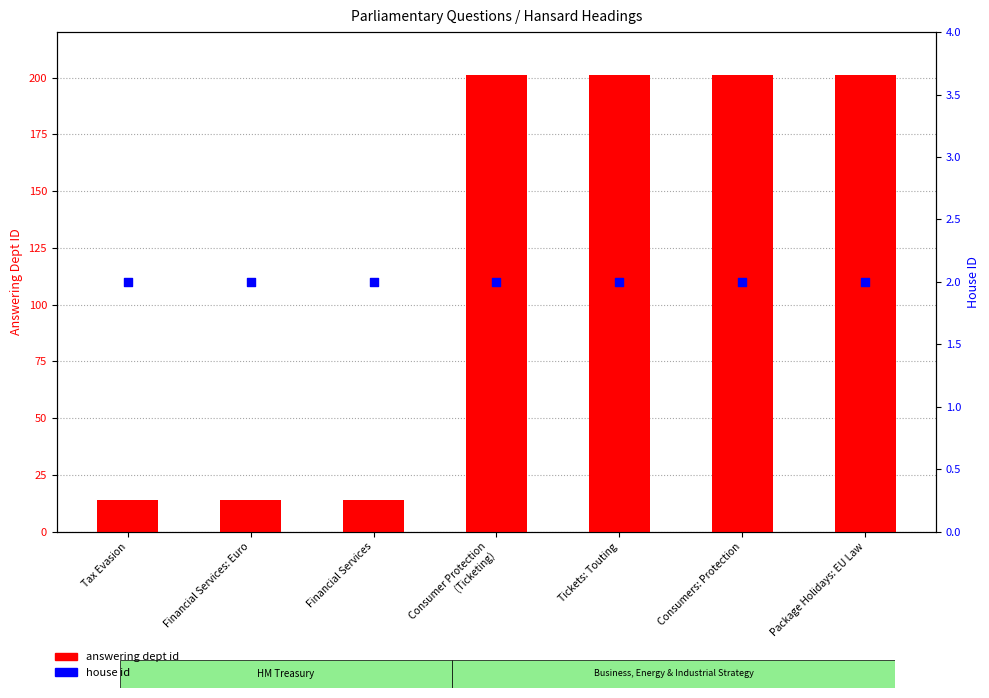

Which series has the largest total across all categories?

answering dept id